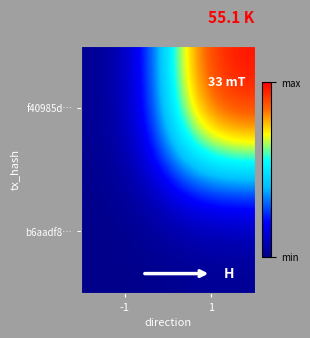

At -1, list the series in order from largest to smallest.

b6aadf8…, f40985d…